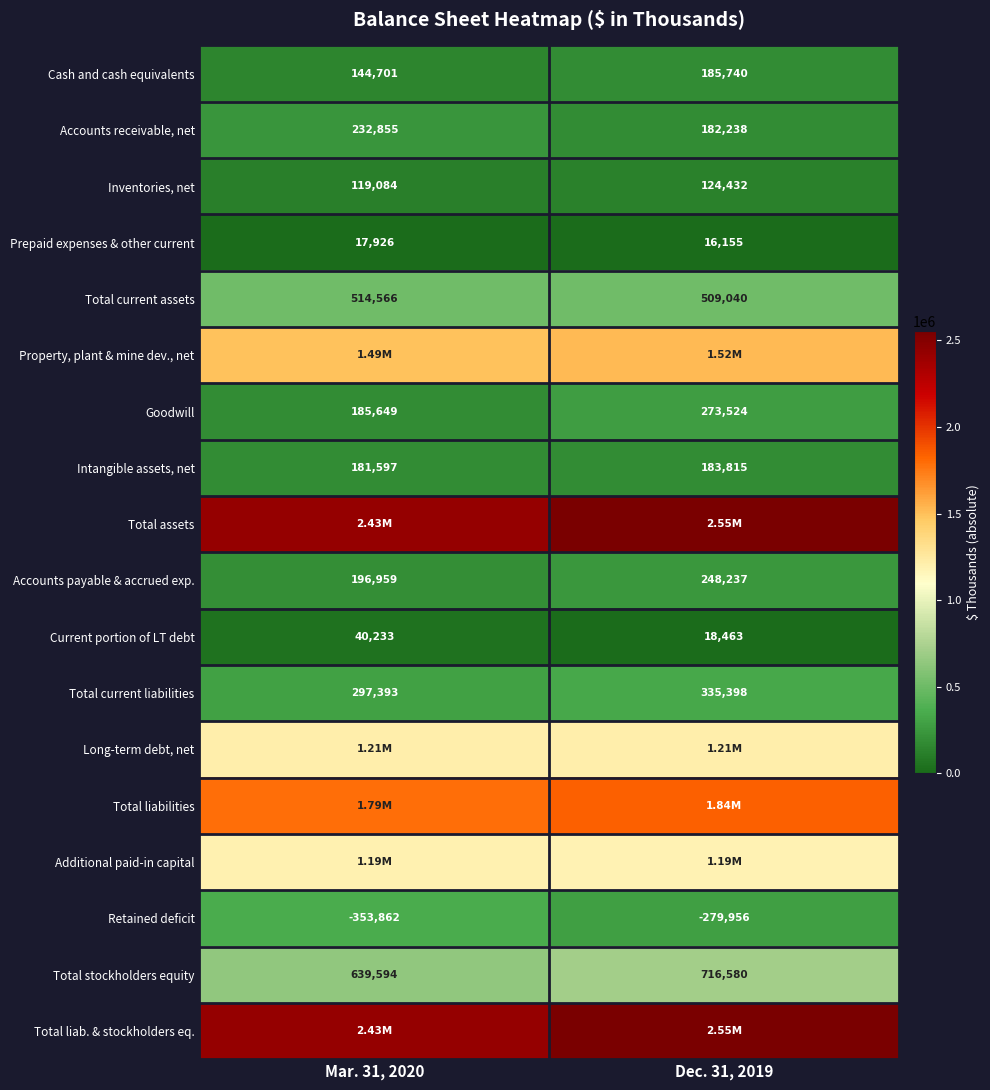

What is the total value across all series at Mar. 31, 2020?

13471644